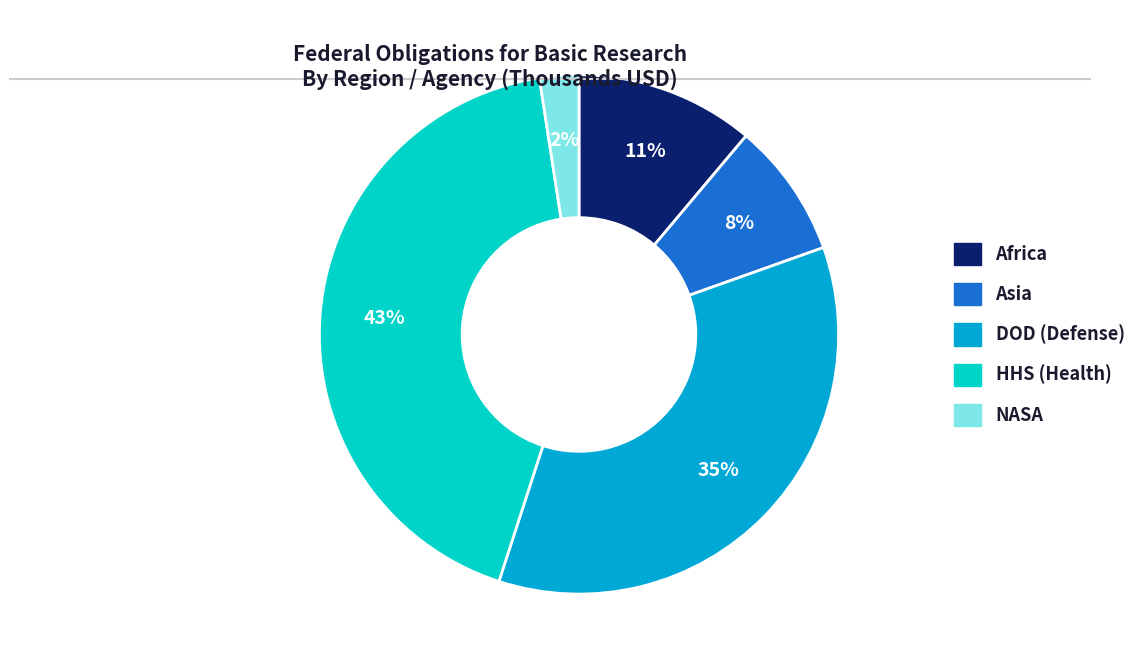

To the nearest percent, what is the average slice percentage?

20%